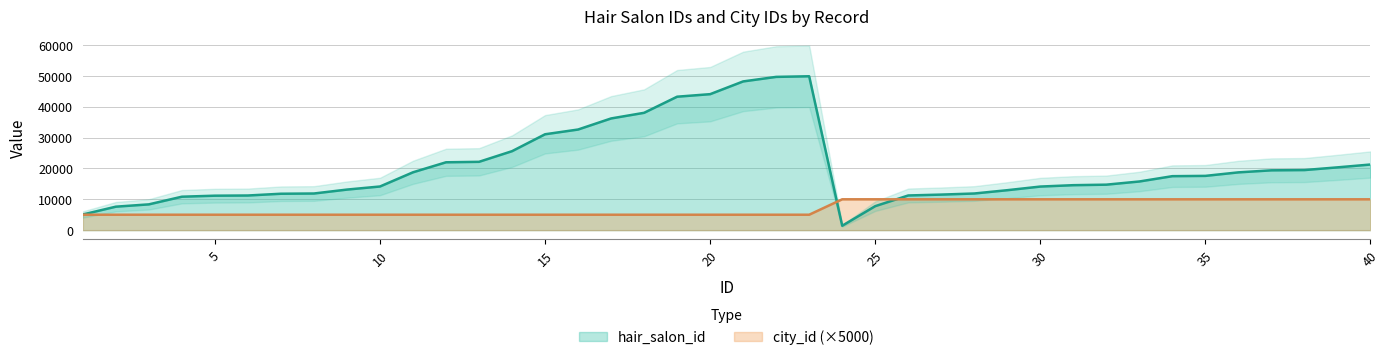

Reading left to right, what are all the values shown in this chart?

hair_salon_id: 5080	7611	8360	10843	11173	11234	11806	11883	13154	14155	18758	22004	22156	25607	31090	32629	36220	38050	43273	44095	48229	49699	49900	1426	7778	11244	11527	11883	12954	14133	14581	14748	15778	17502	17597	18736	19396	19483	20358	21282
city_id: 5000	5000	5000	5000	5000	5000	5000	5000	5000	5000	5000	5000	5000	5000	5000	5000	5000	5000	5000	5000	5000	5000	5000	10000	10000	10000	10000	10000	10000	10000	10000	10000	10000	10000	10000	10000	10000	10000	10000	10000